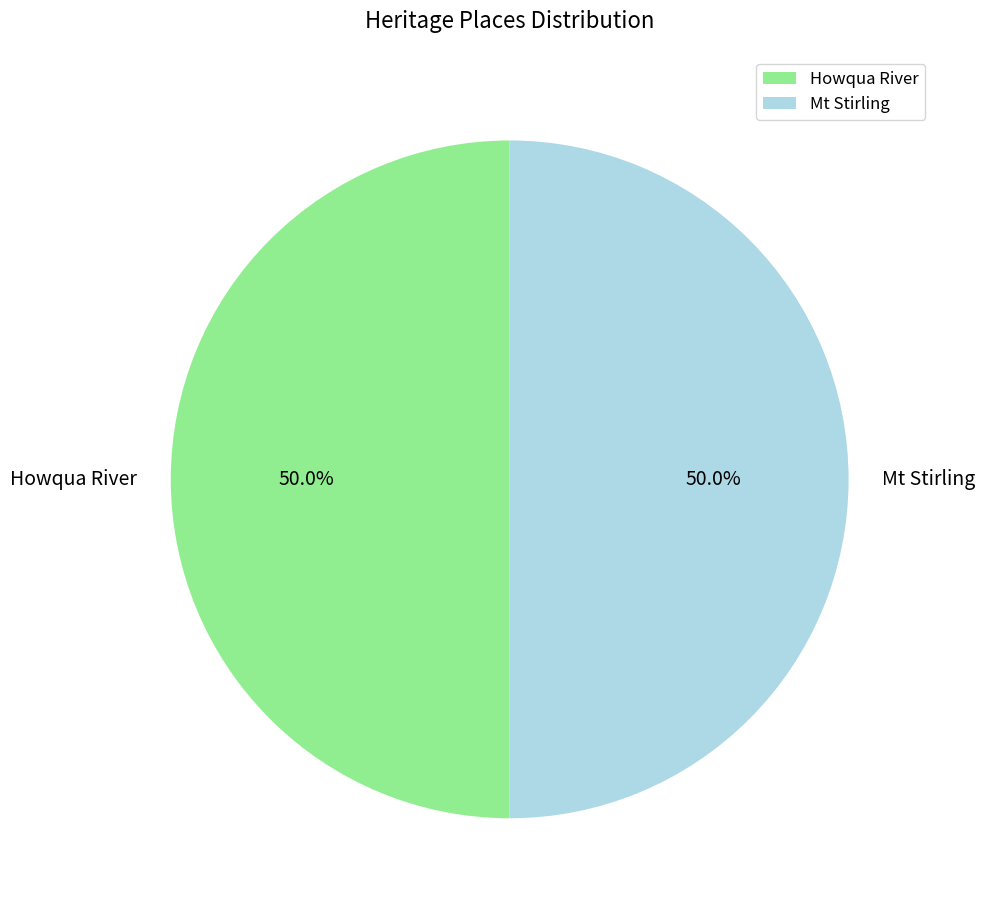

What is the ratio of the value at Mt Stirling to the value at Howqua River?

1.0